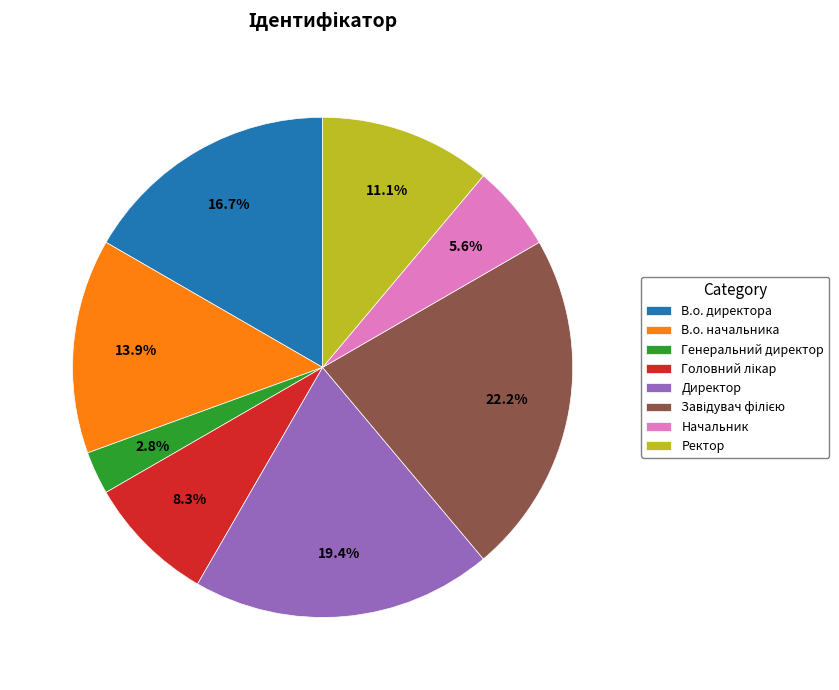

What portion of the pie excludes Ректор?

88.9%